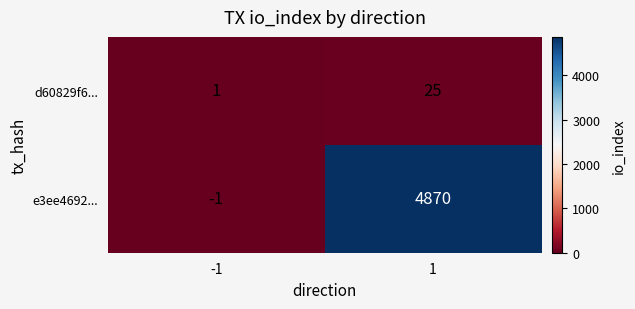

The e3ee4692... series shows 4870 at 1. True or false?

True